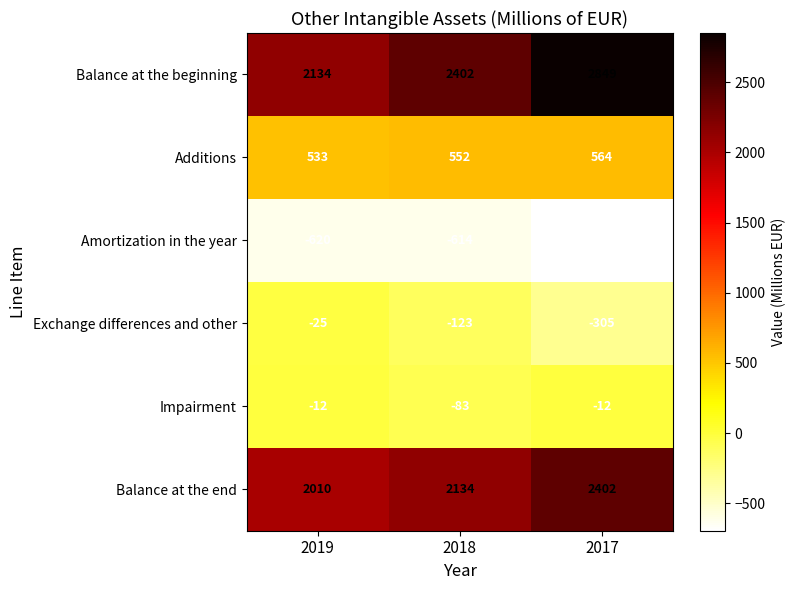

The Balance at the end series shows 798 at 2018. True or false?

False